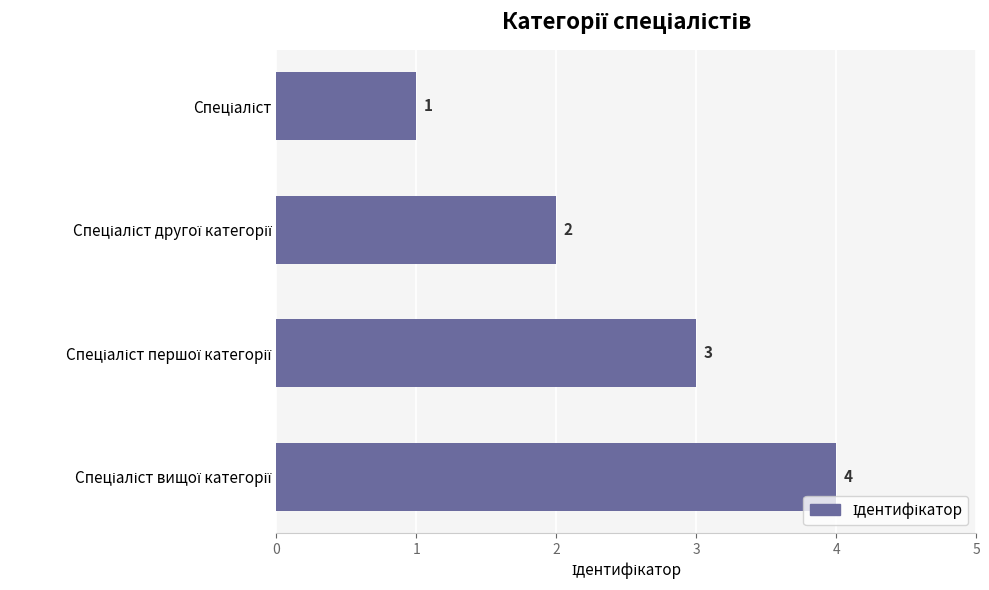

How many values are between 2 and 4?

3